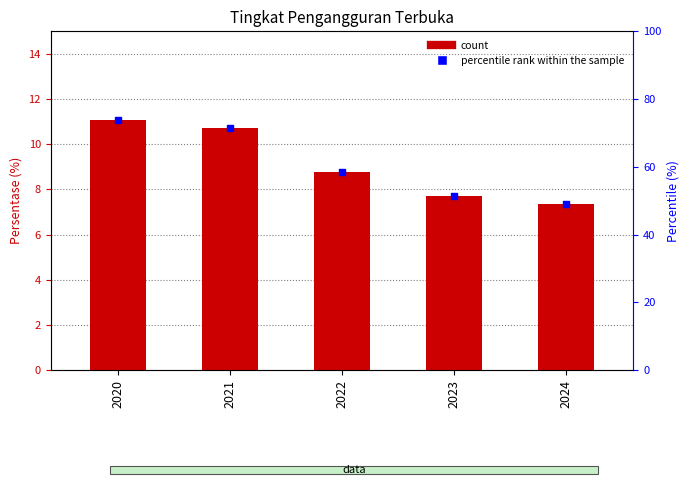

At how many categories does at least one series exceed 60?

2